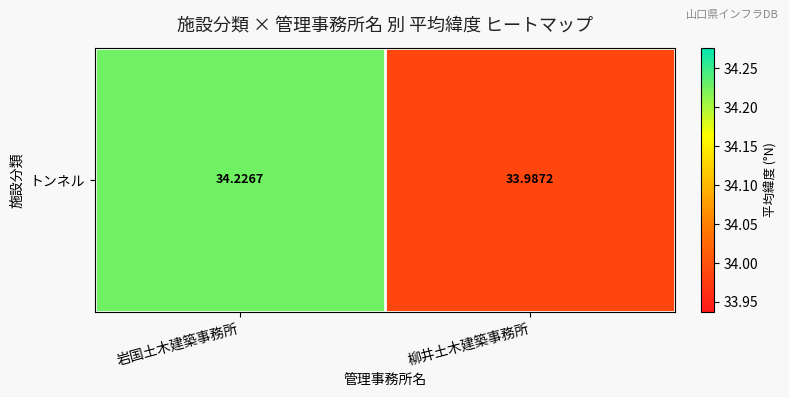

The value at 柳井土木建築事務所 is 50.0. True or false?

False